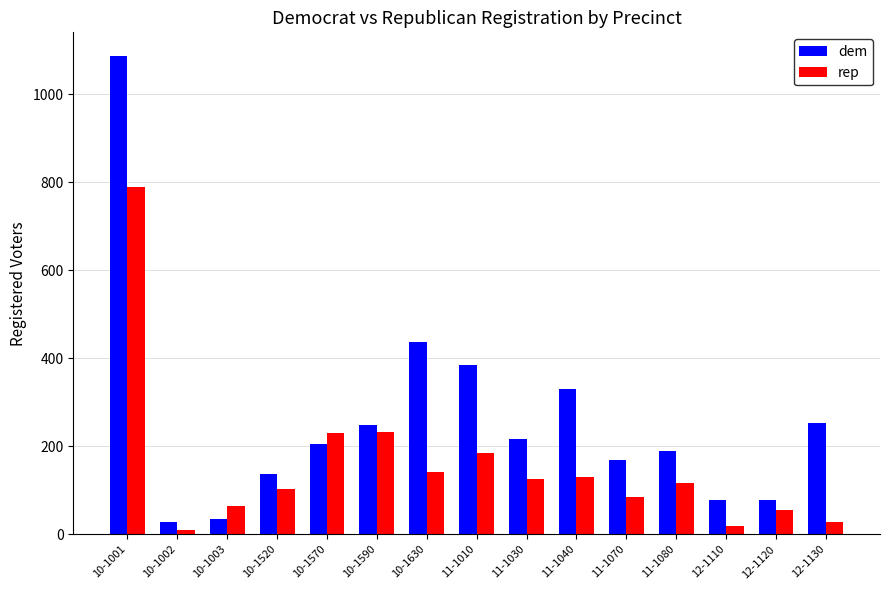

What is the difference between the dem values at 10-1570 and 10-1590?

43